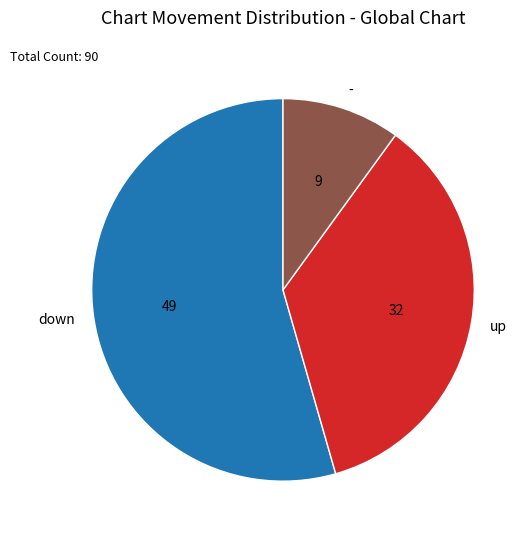

Which has a higher value, - or up?

up